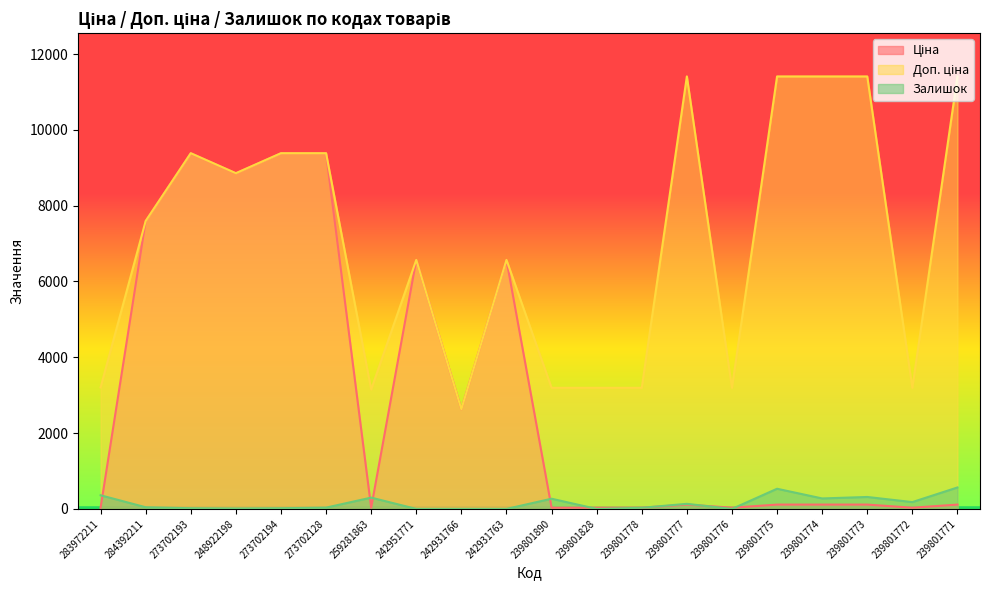

Does the chart display data point markers on the line(s)?

No